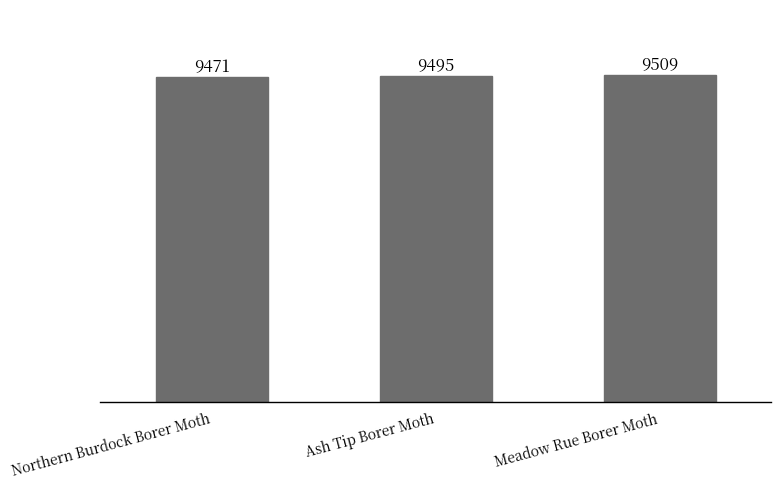

List the labels in order of value, largest first.

Meadow Rue Borer Moth, Ash Tip Borer Moth, Northern Burdock Borer Moth